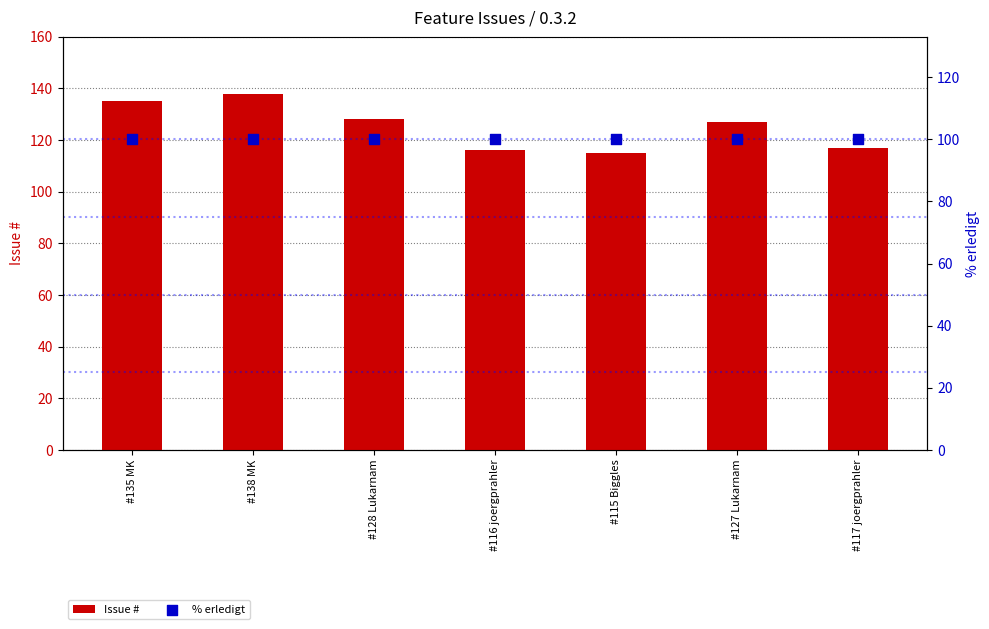

Which series has the largest total across all categories?

Issue #